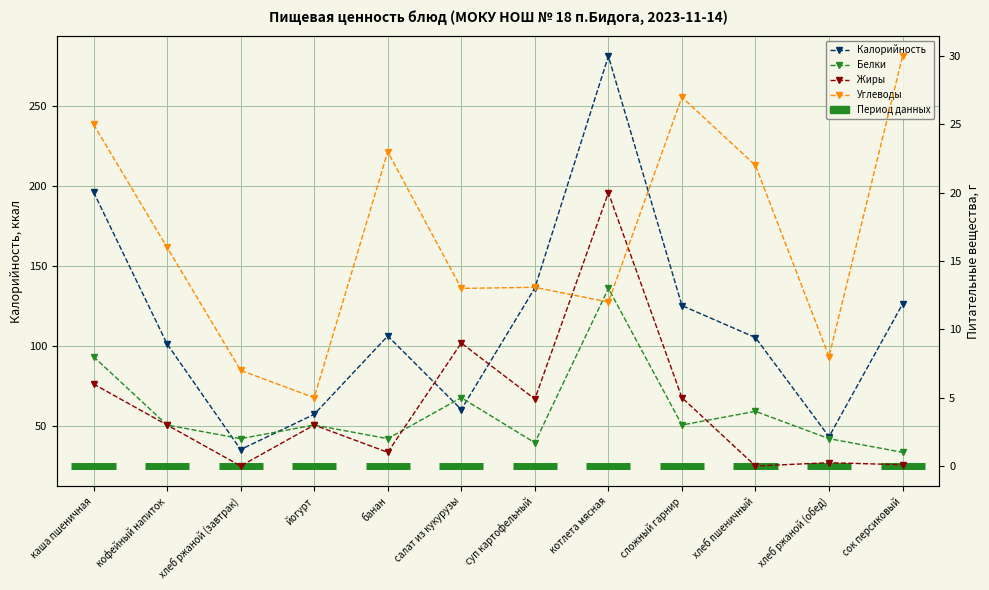

What is the greatest value displayed?

281.0